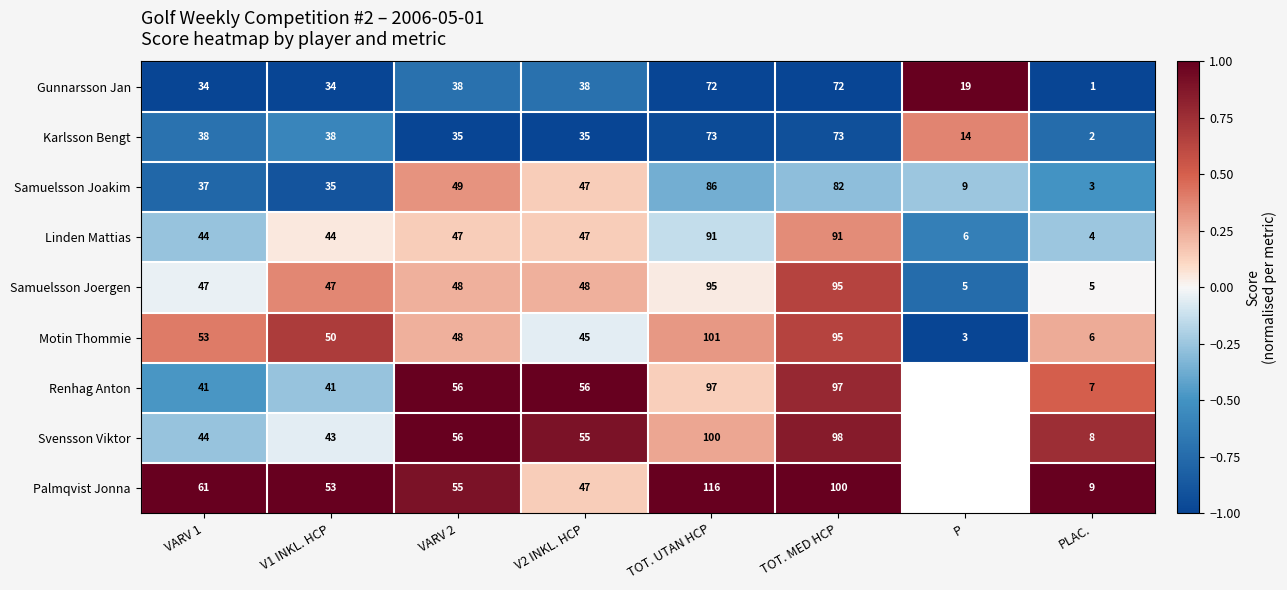

What is the minimum value for Linden Mattias?

4